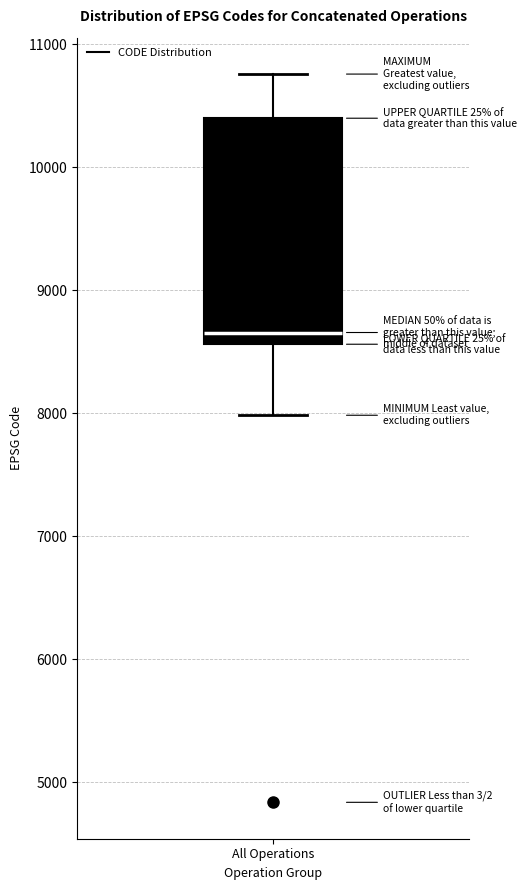

Transcribe this box plot: give where the median line is, the range the box spans, and where the two whiskers end, as read against the y-axis. The values are not printed on the chart, so give them approximately, as read against the axis.

median 8700, box 8600 to 10400, whiskers 8000 to 10800